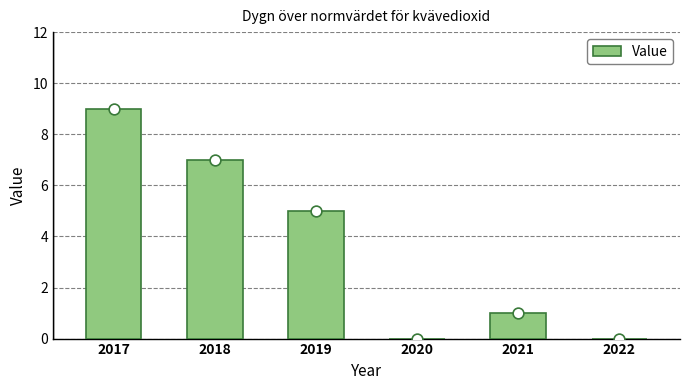

What is the ratio of the value at 2017 to the value at 2021?

9.0